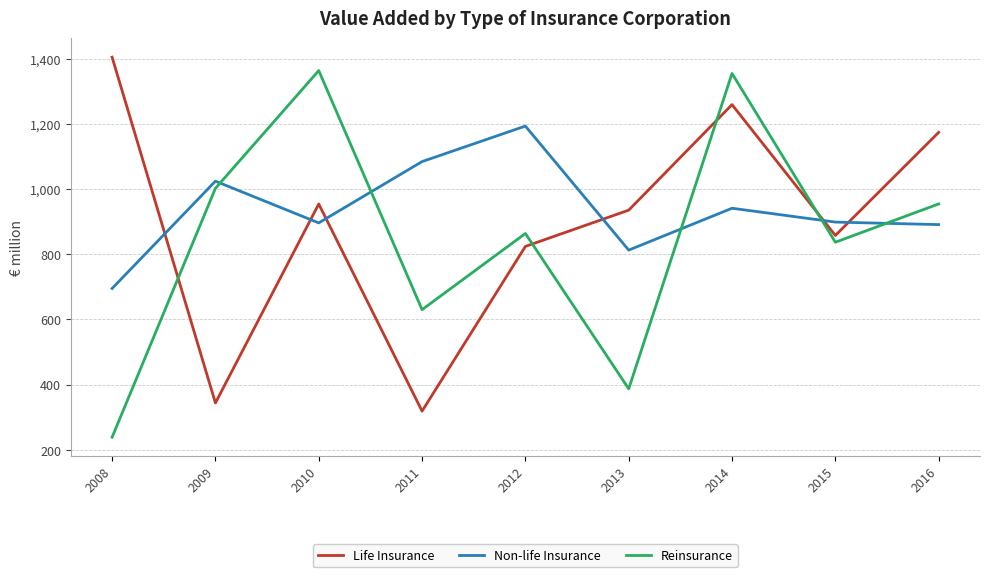

How many times do Reinsurance and Non-life Insurance cross each other?

5